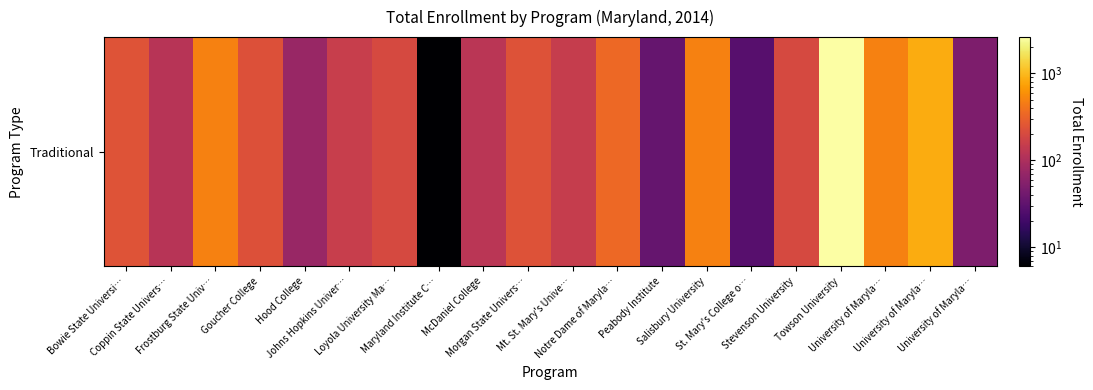

The value at Loyola University Ma… is 201. True or false?

True